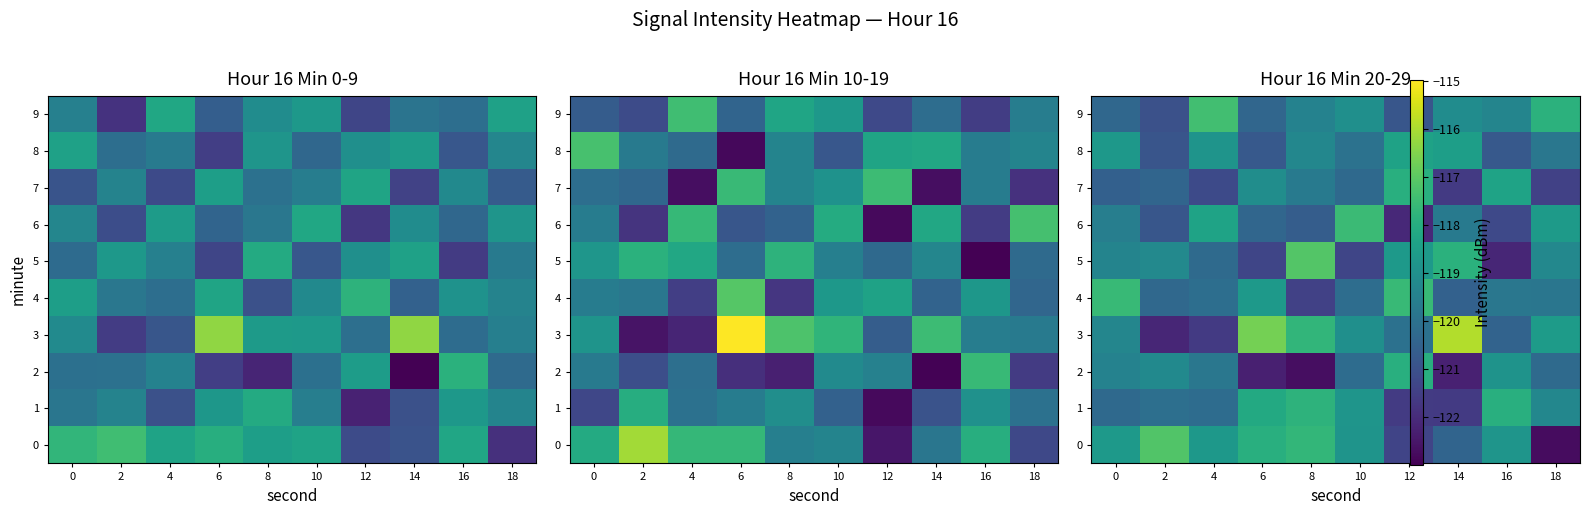

What is the difference between the highest and lowest values at 6?

5.6